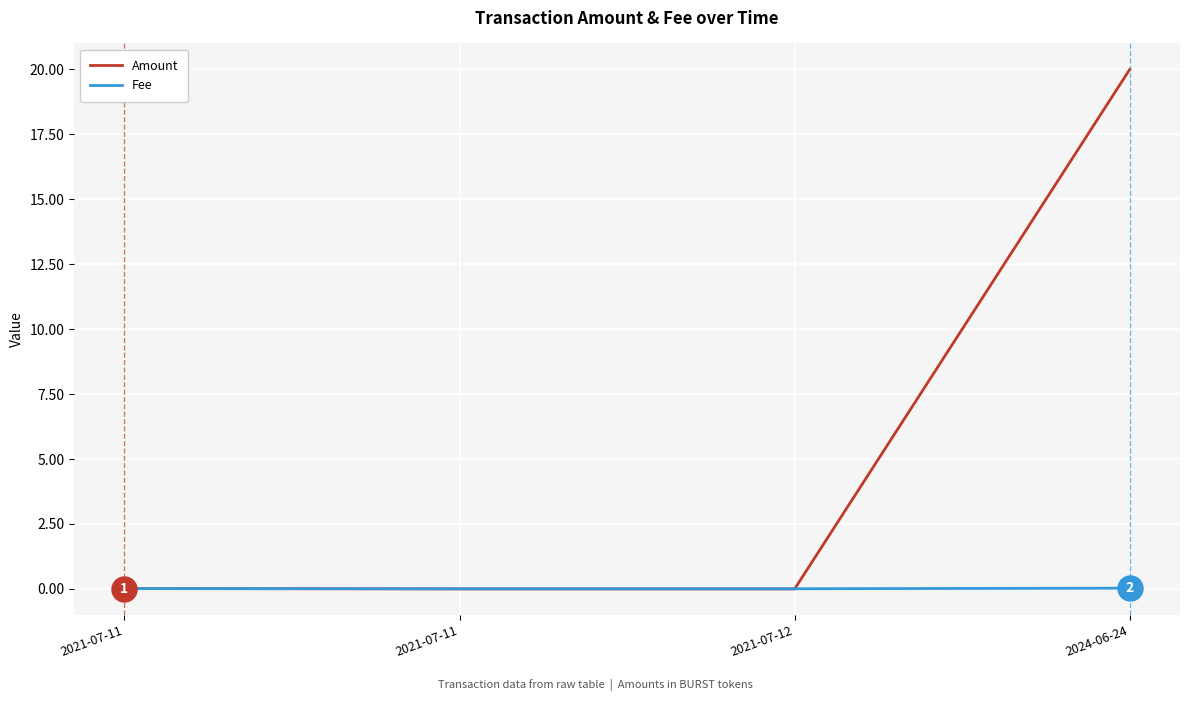

Does the chart have visible grid lines?

Yes